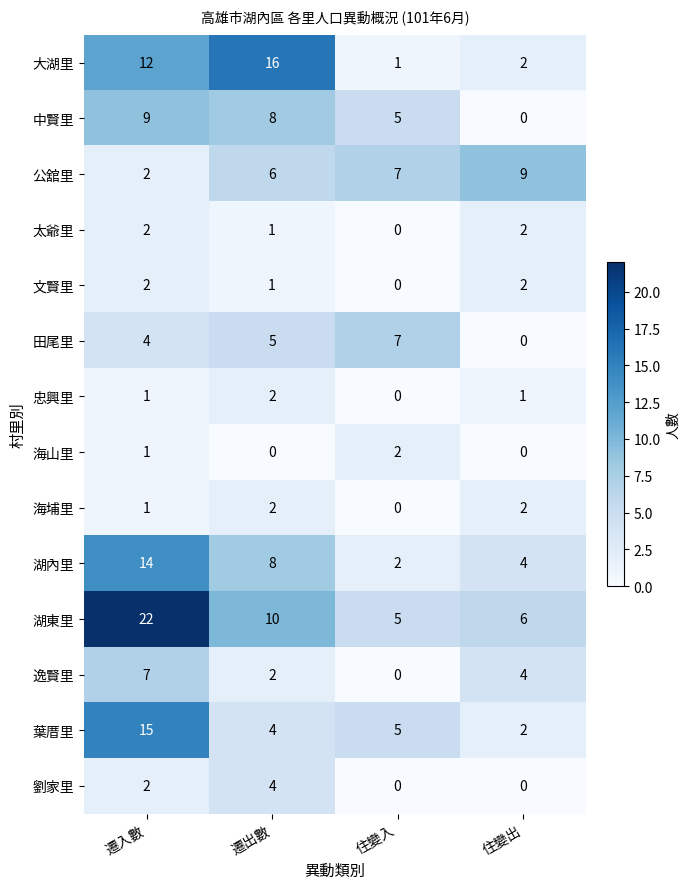

True or false: 海山里 has a value of 1 at 住變出.

False